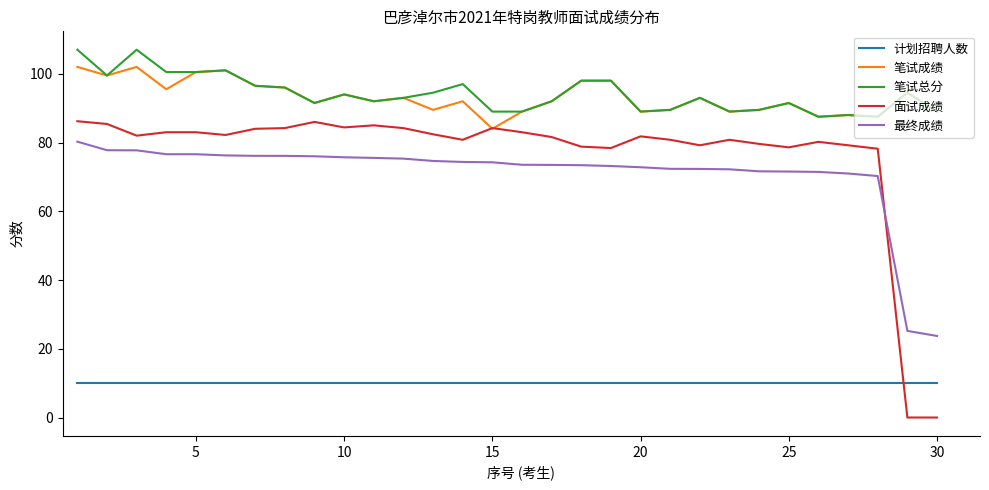

True or false: 笔试成绩 and 最终成绩 intersect in this chart.

False